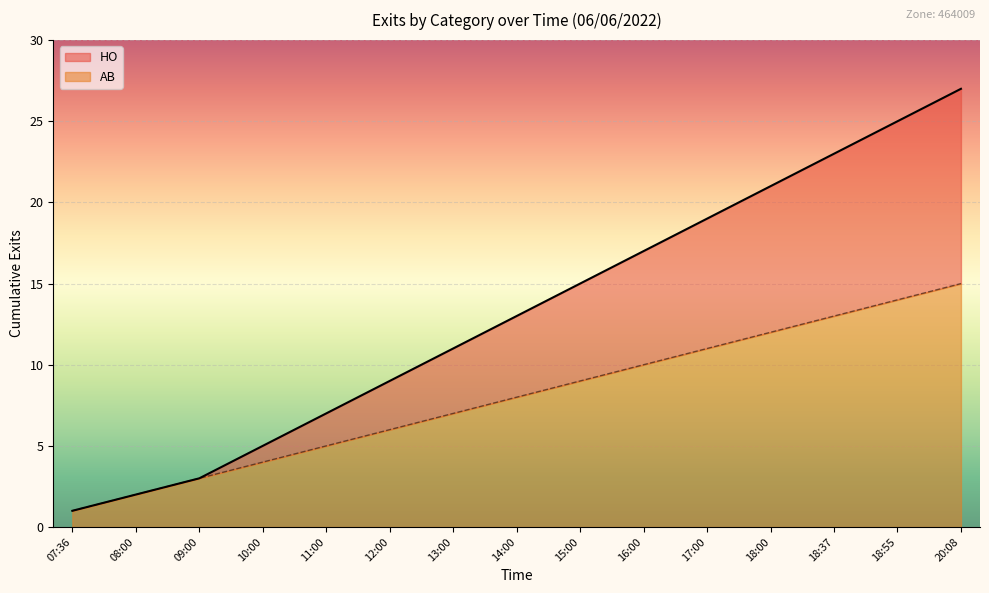

The chart shows a value of 2 at 07:36. True or false?

False